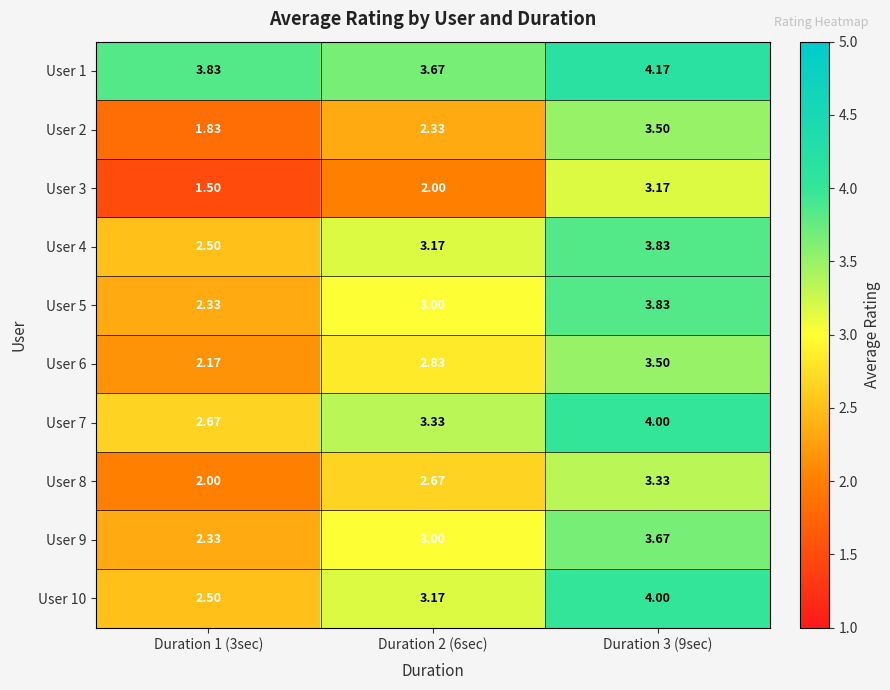

Is the value of User 8 at Duration 1 (3sec) greater than the value of User 1 at Duration 1 (3sec)?

No